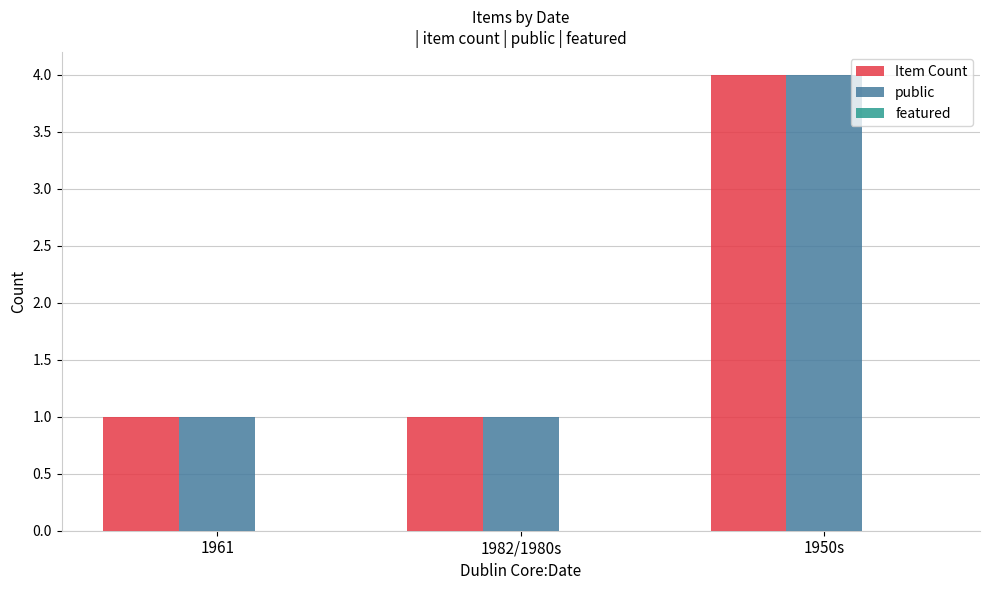

At which label does public reach its peak?

1950s